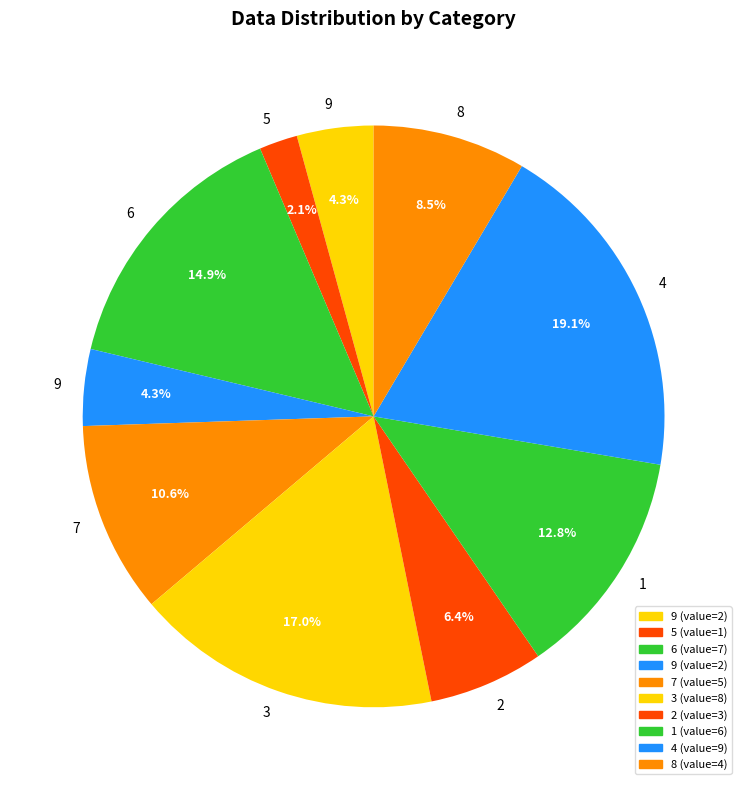

Count the number of slices in the pie.

10